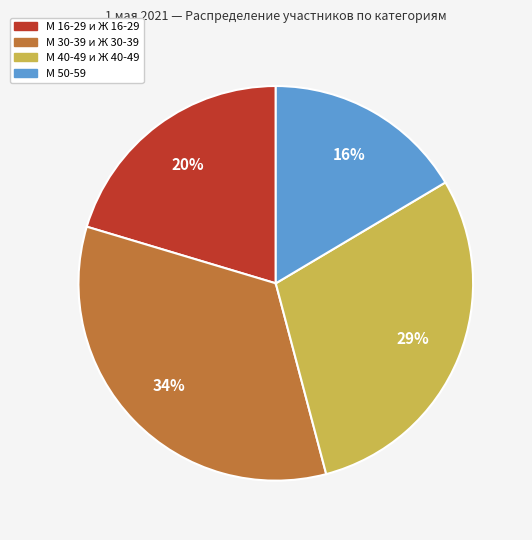

To the nearest percent, what is the average slice percentage?

25%